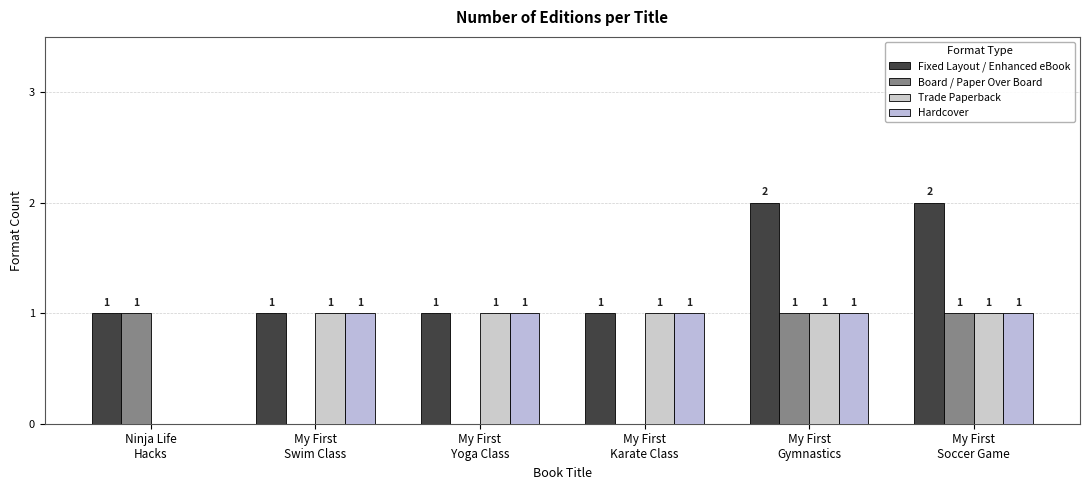

Are the bars horizontal?

No